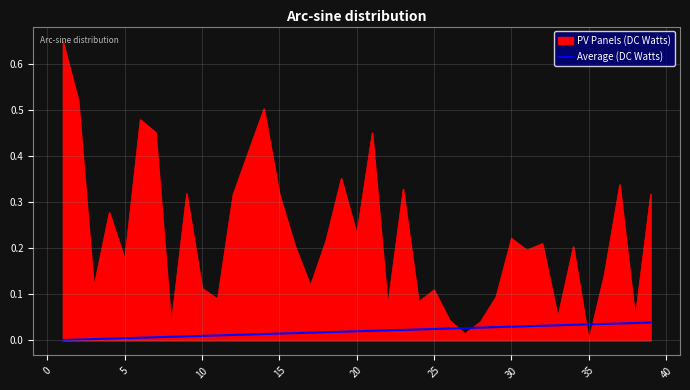

Rank the series by their maximum value, from lowest to highest.

Average (DC Watts), PV Panels (DC Watts)